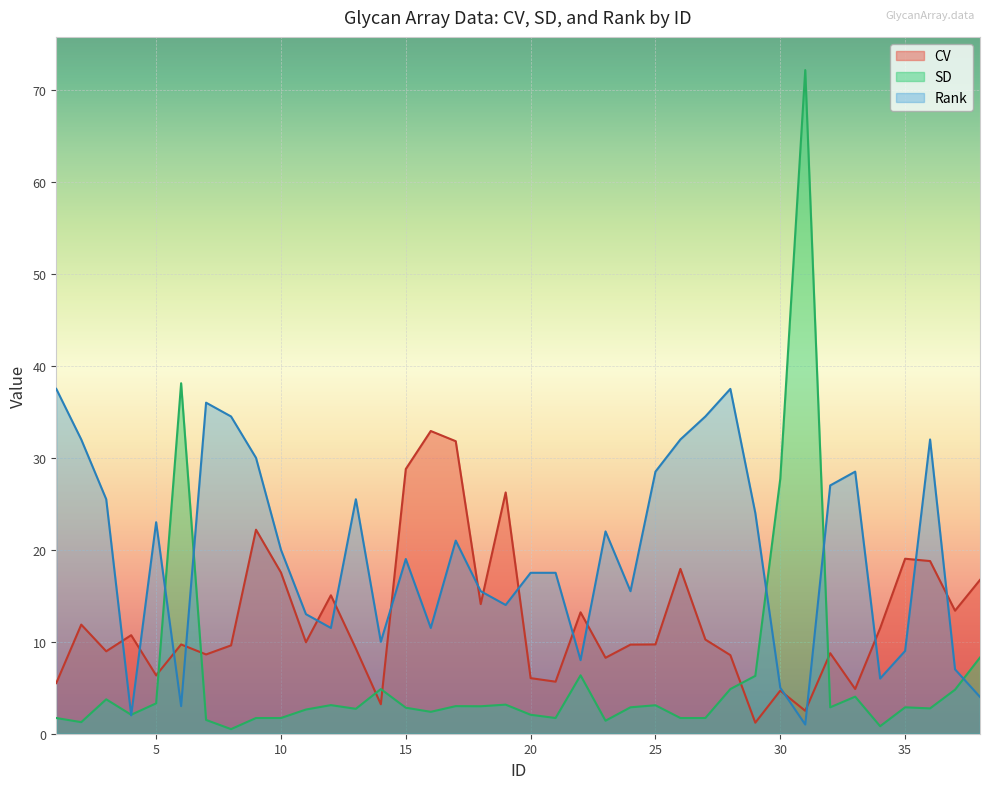

Does the chart display data point markers on the line(s)?

No